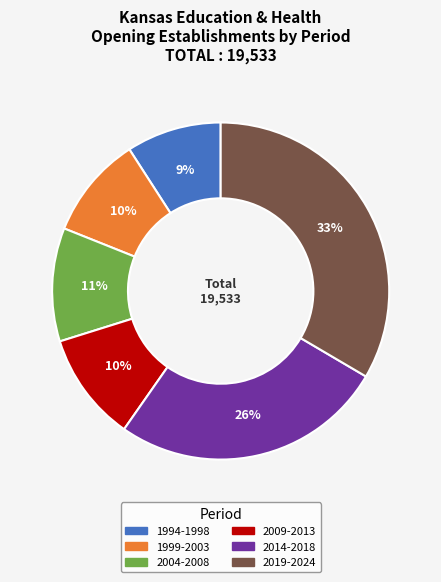

What percentage is the 2014-2018 slice, to the nearest percent?

26%